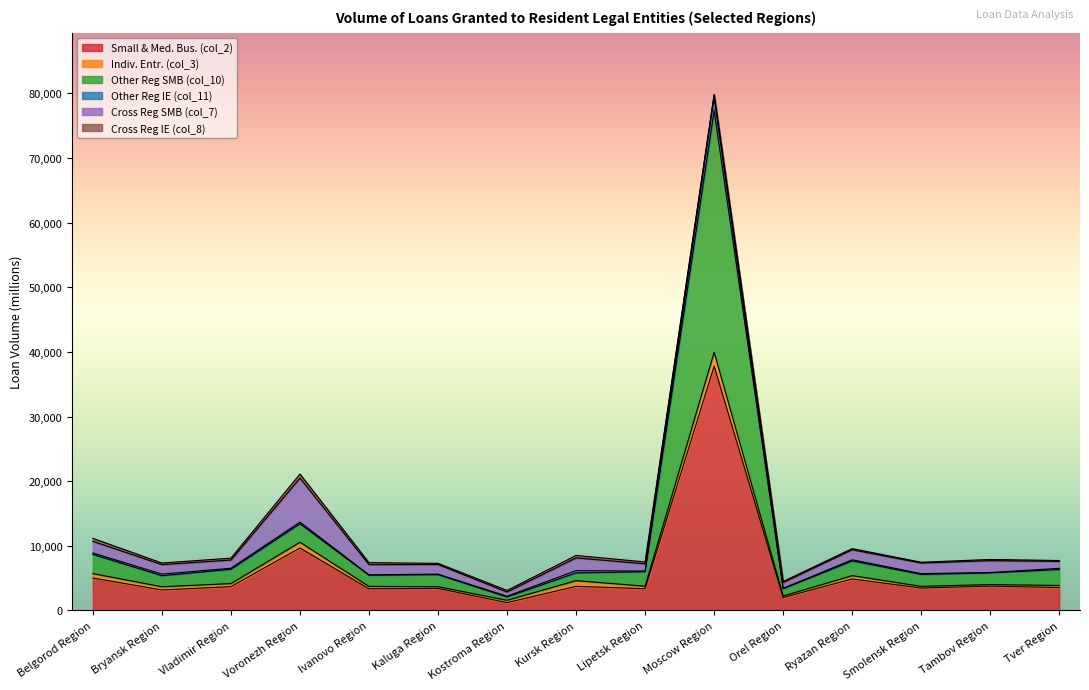

True or false: Small & Med. Bus. (col_2) and Other Reg SMB (col_10) cross at least once.

False